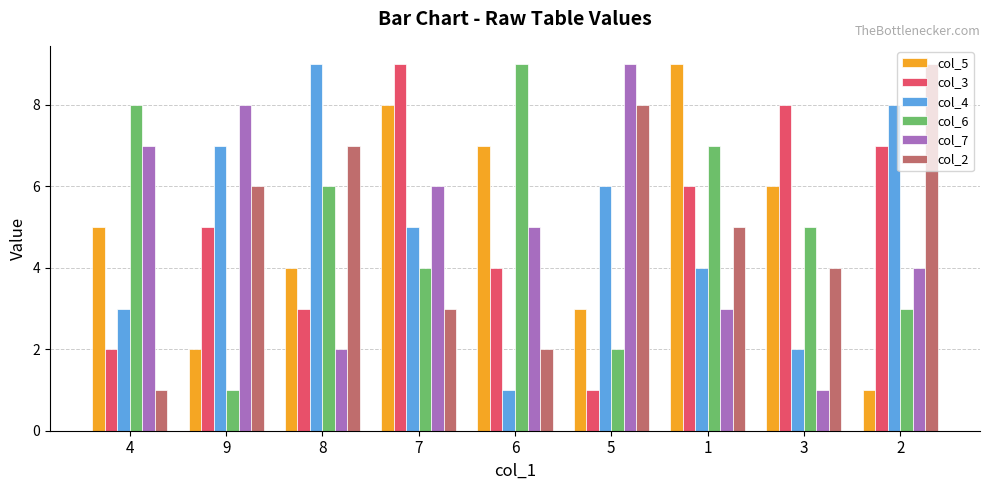

Reading left to right, what are all the values shown in this chart?

col_5: 4=5	9=2	8=4	7=8	6=7	5=3	1=9	3=6	2=1
col_3: 4=2	9=5	8=3	7=9	6=4	5=1	1=6	3=8	2=7
col_4: 4=3	9=7	8=9	7=5	6=1	5=6	1=4	3=2	2=8
col_6: 4=8	9=1	8=6	7=4	6=9	5=2	1=7	3=5	2=3
col_7: 4=7	9=8	8=2	7=6	6=5	5=9	1=3	3=1	2=4
col_2: 4=1	9=6	8=7	7=3	6=2	5=8	1=5	3=4	2=9